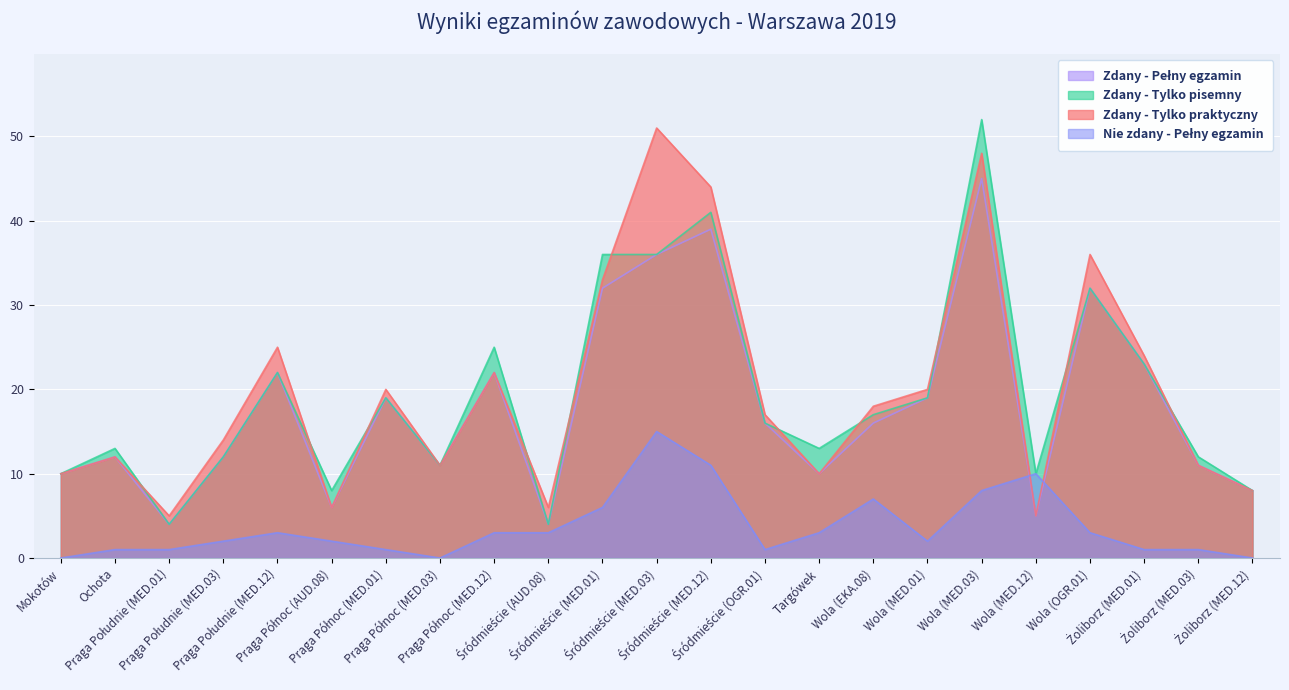

Reading left to right, what are all the values shown in this chart?

Zdany - Pełny egzamin: 10	12	4	12	22	6	19	11	22	4	32	36	39	16	10	16	19	45	5	32	23	11	8
Zdany - Tylko pisemny: 10	13	4	12	22	8	19	11	25	4	36	36	41	16	13	17	19	52	10	32	23	12	8
Zdany - Tylko praktyczny: 10	12	5	14	25	6	20	11	22	6	33	51	44	17	10	18	20	48	5	36	24	11	8
Nie zdany - Pełny egzamin: 0	1	1	2	3	2	1	0	3	3	6	15	11	1	3	7	2	8	10	3	1	1	0